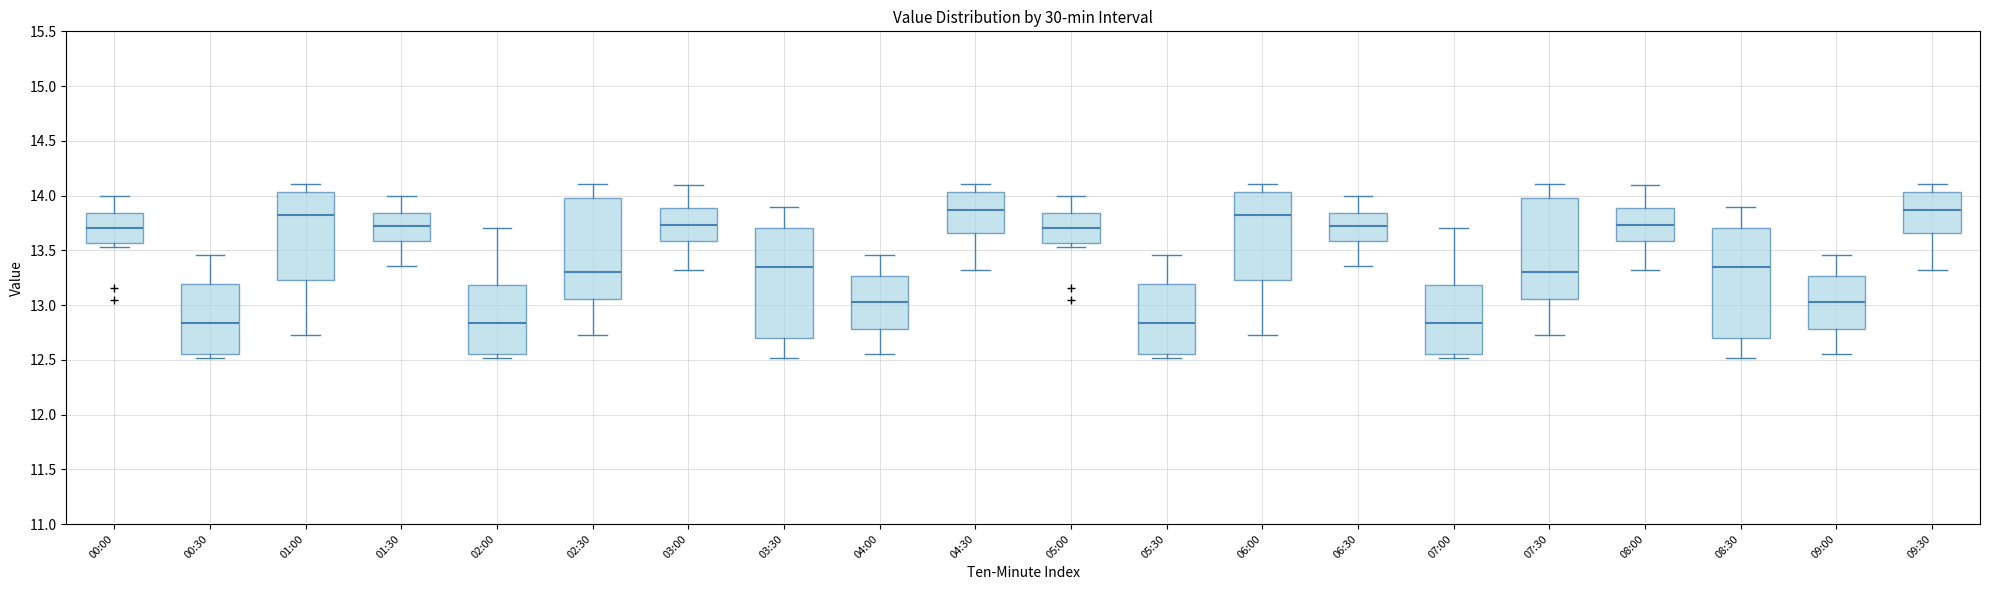

Where does the upper whisker of the box for 02:00 end on the y-axis? The values are not printed on the chart, so give them approximately, as read against the axis.

13.70